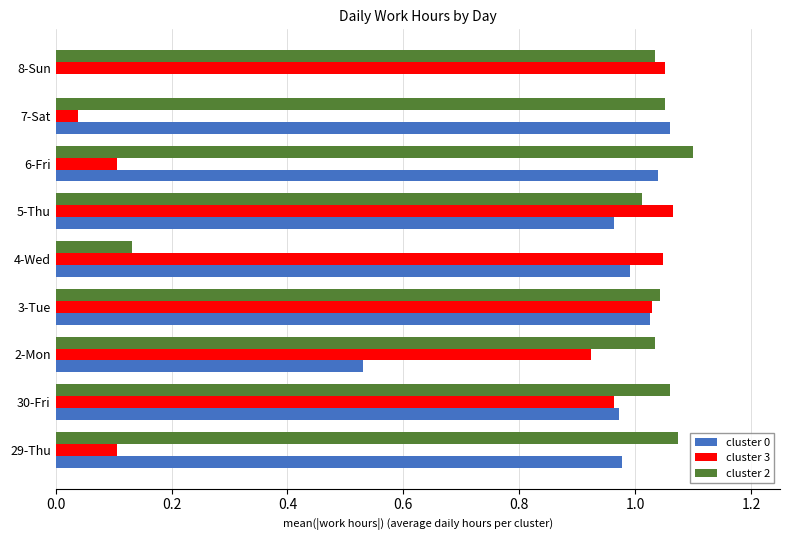

At which category does the chart reach its peak across all series?

6-Fri